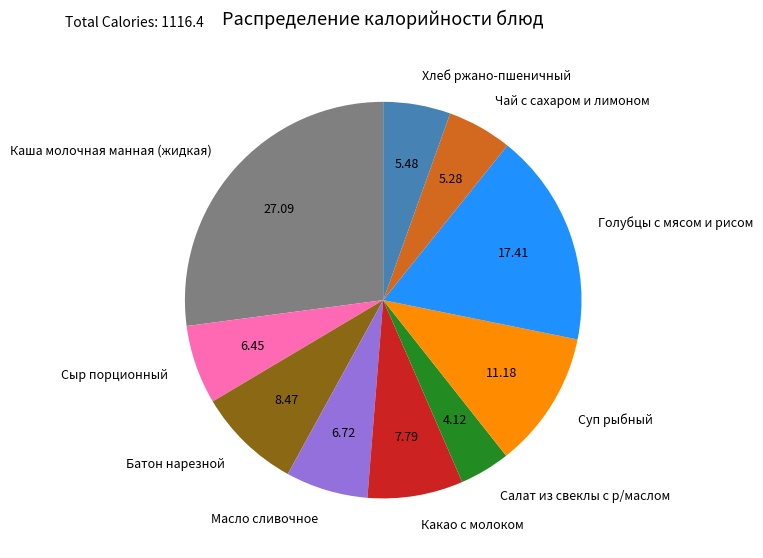

Is there a majority slice in this chart?

No